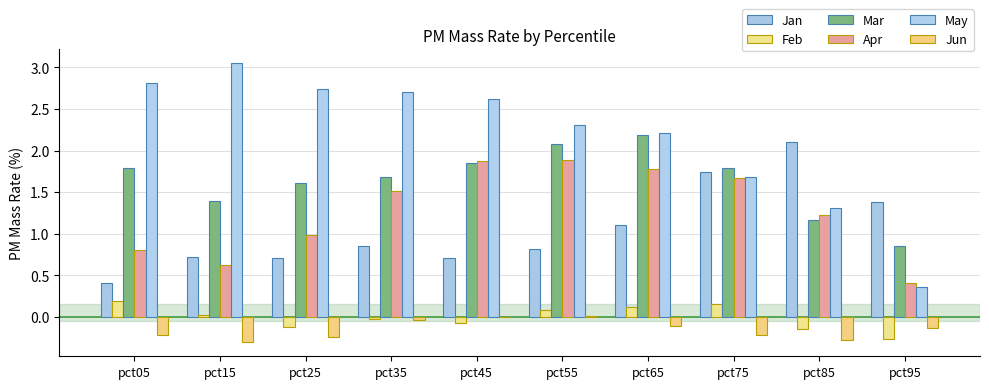

What are all the series names shown in the legend?

Jan, Feb, Mar, Apr, May, Jun